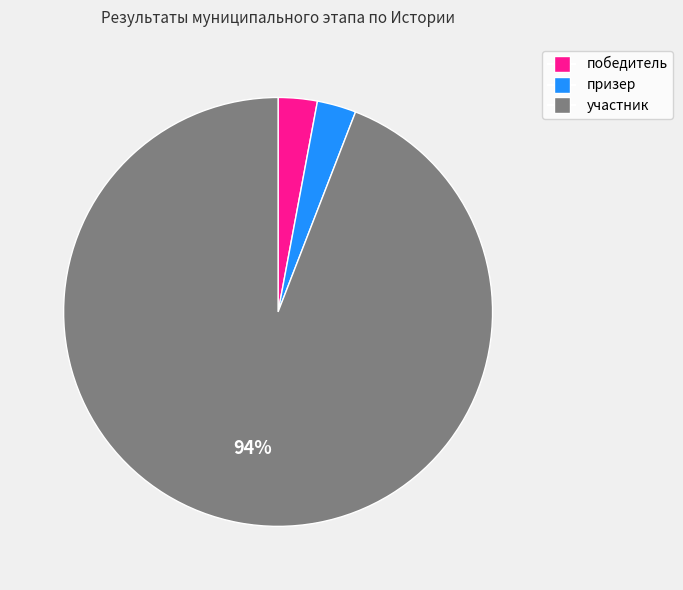

What is the largest slice in the pie chart?

участник